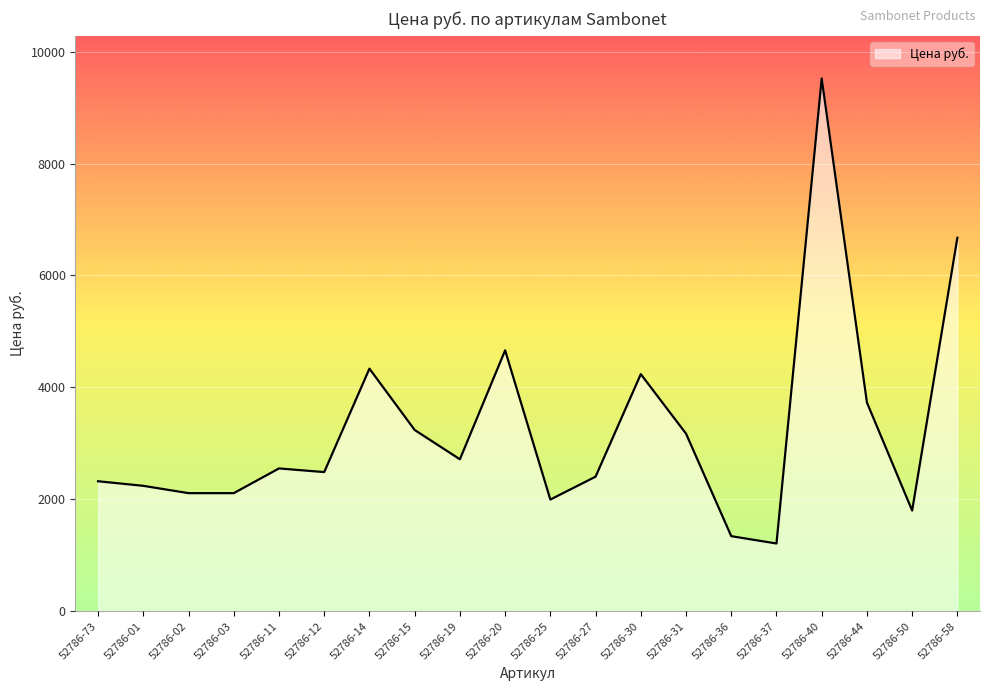

Reading left to right, what are all the values shown in this chart?

52786-73=2322.9	52786-01=2241.2	52786-02=2110.3	52786-03=2110.3	52786-11=2552.0	52786-12=2486.5	52786-14=4335.1	52786-15=3239.0	52786-19=2715.6	52786-20=4662.2	52786-25=1995.8	52786-27=2404.7	52786-30=4236.9	52786-31=3173.6	52786-36=1341.4	52786-37=1210.5	52786-40=9520.8	52786-44=3729.8	52786-50=1799.5	52786-58=6674.4